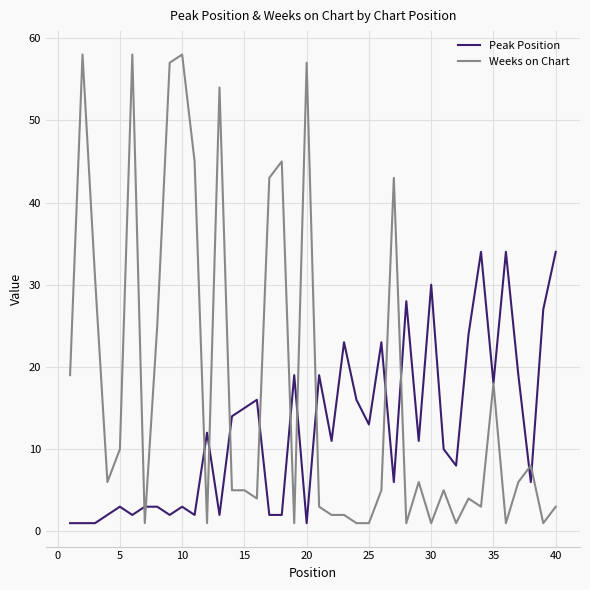

Which series has the largest total across all categories?

Weeks on Chart